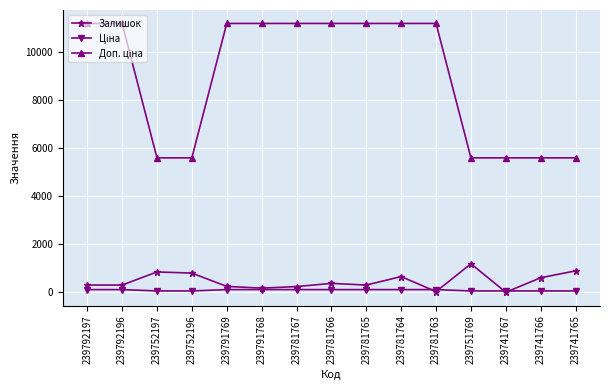

Is it true that Залишок equals 1185.0 at 239751769?

True